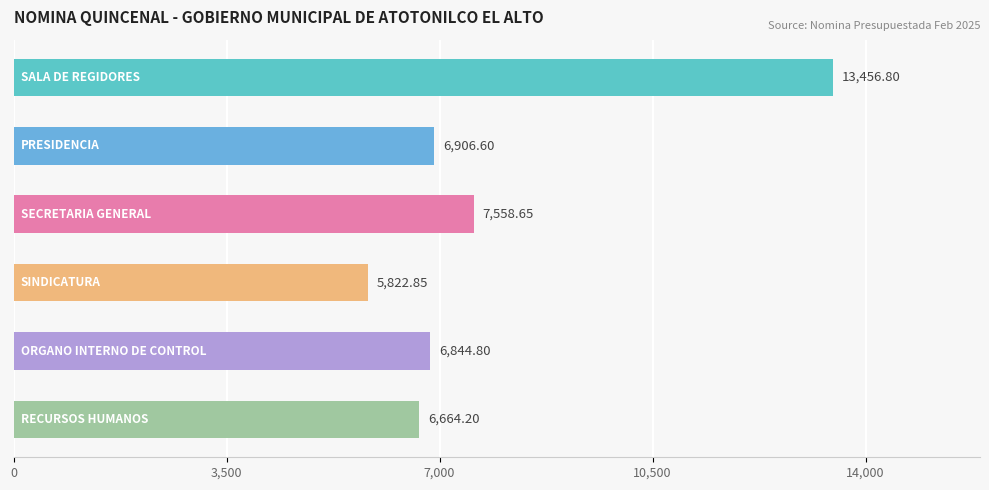

What is the difference between the second highest and minimum values?

1735.8